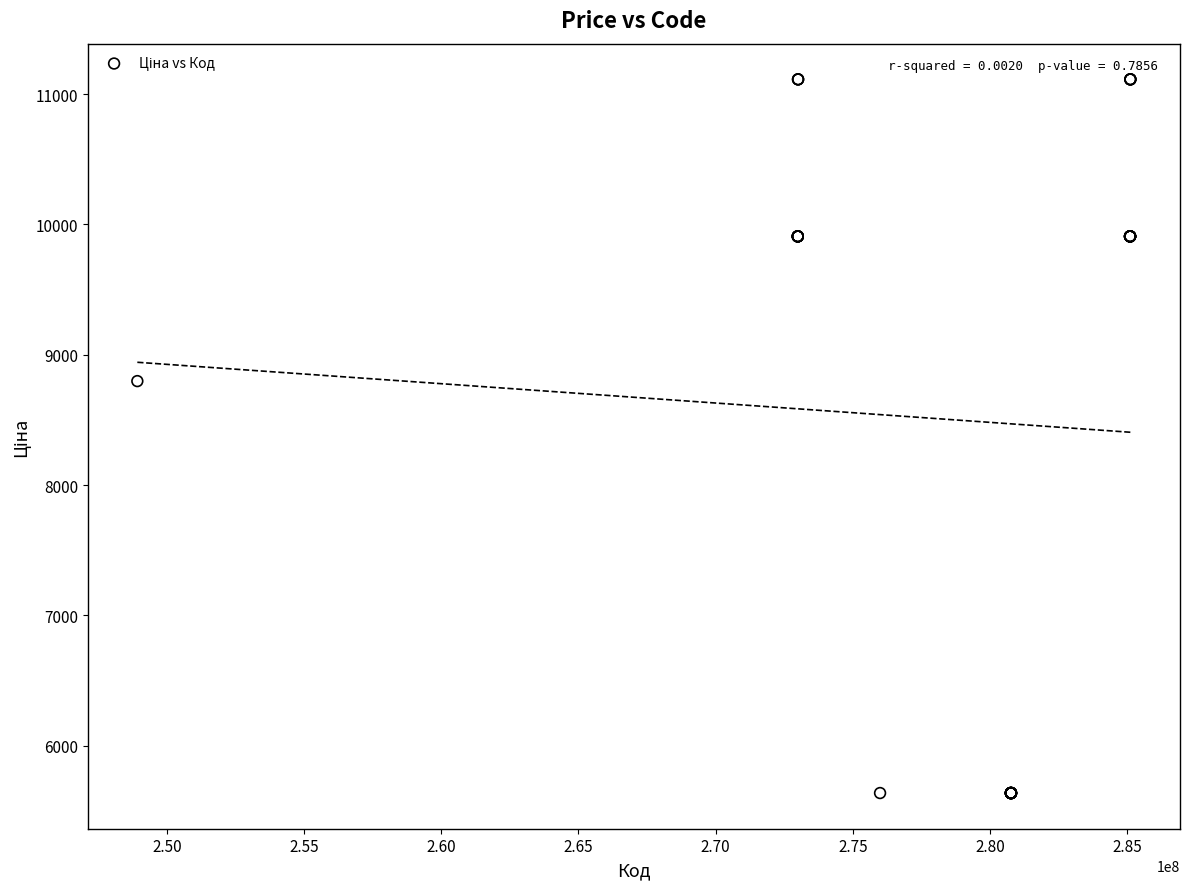

What Y value in the scatter plot is closest to 8374?

8797.6